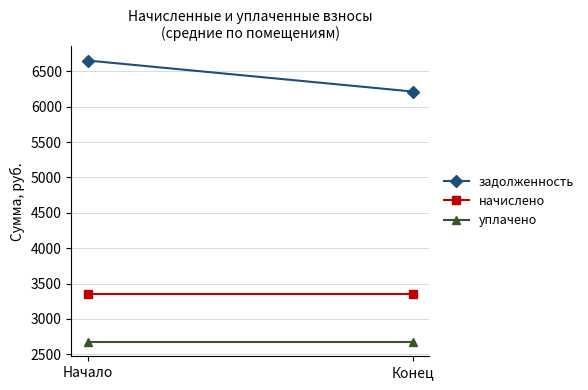

What is the spread (max minus min) of values at Конец?

3543.2